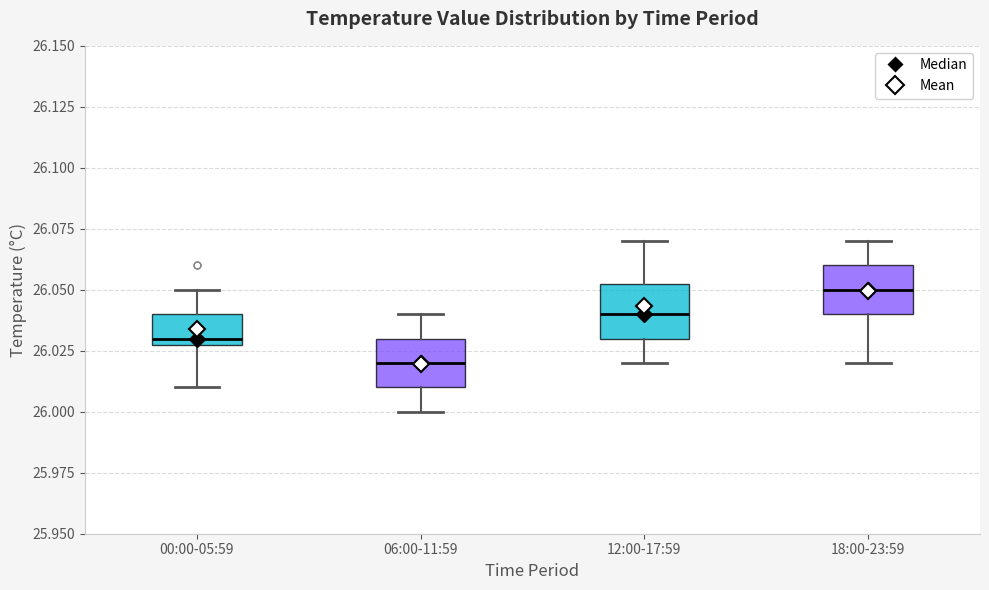

Which box has the highest median line?

18:00-23:59